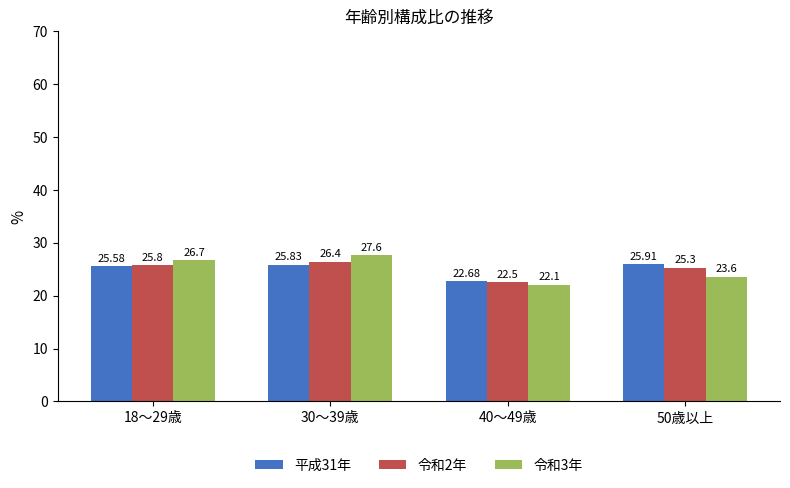

What is the minimum value for 令和2年?

22.5